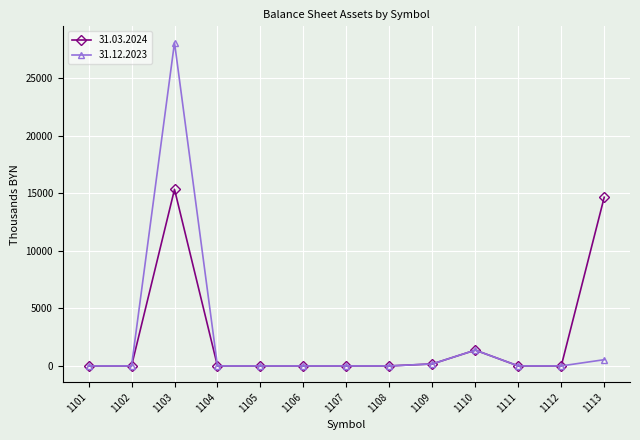

How many categories are shown in the chart?

13